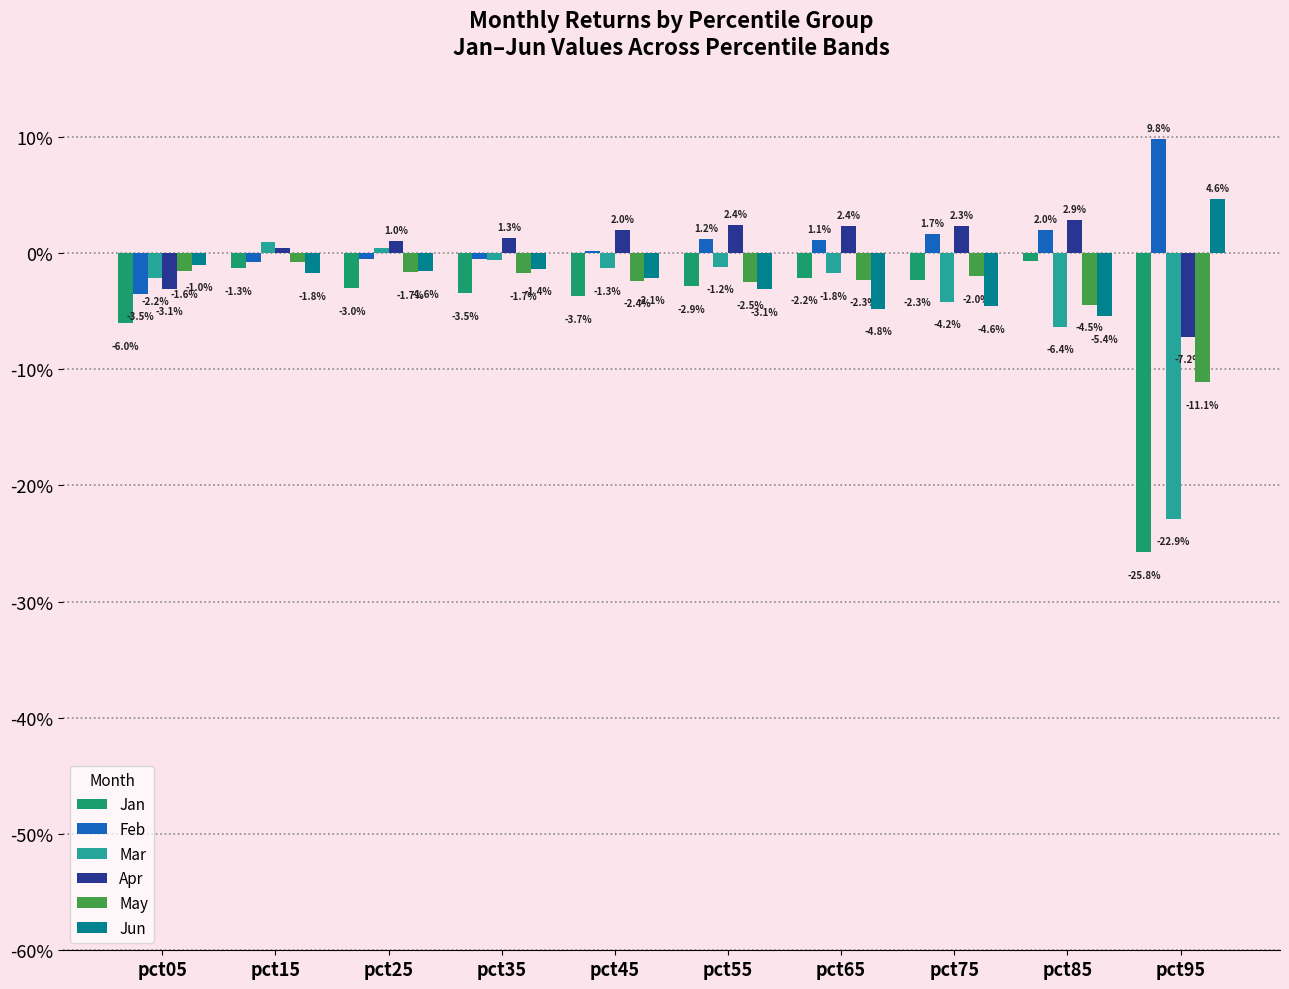

What are all the series names shown in the legend?

Jan, Feb, Mar, Apr, May, Jun